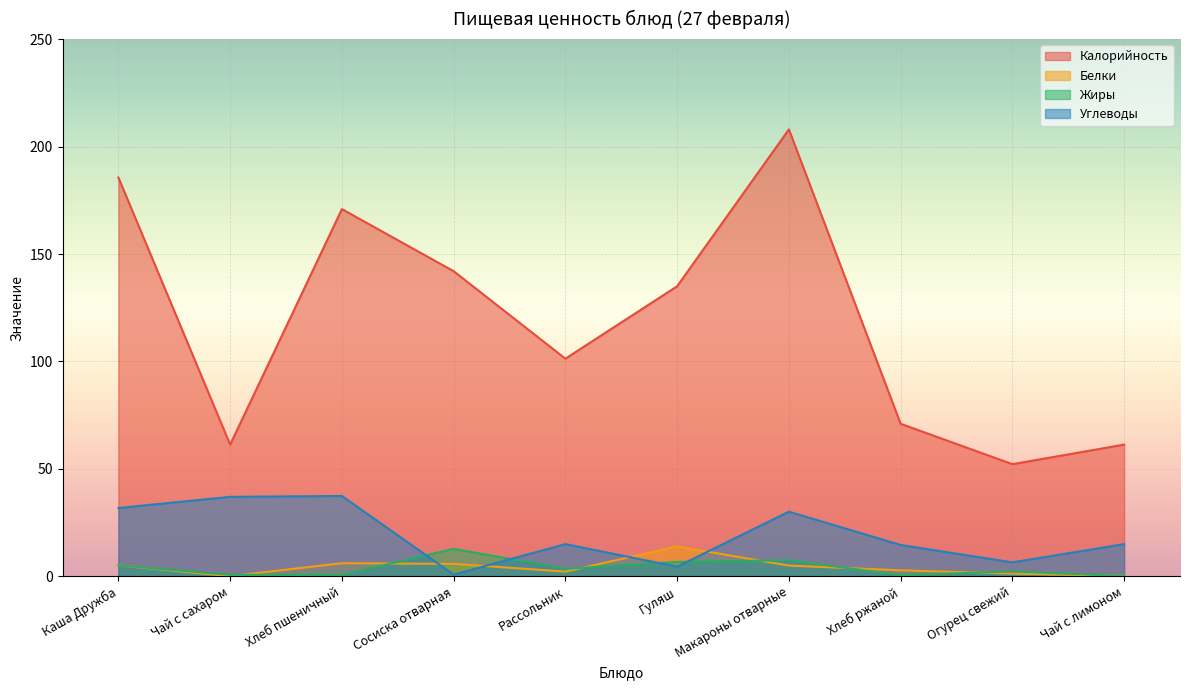

Reading left to right, list all the values displayed in this chart.

Калорийность: 185.6	61.3	170.9	142.0	101.3	135.0	208.0	71.0	52.2	61.3
Белки: 5.1	0.1	6.1	5.8	2.2	13.9	5.0	2.8	1.3	0.2
Жиры: 5.1	0.7	0.7	12.8	3.5	6.7	7.5	0.5	2.3	0.1
Углеводы: 31.8	37.0	37.4	0.8	15.0	4.5	30.1	14.6	6.5	15.0